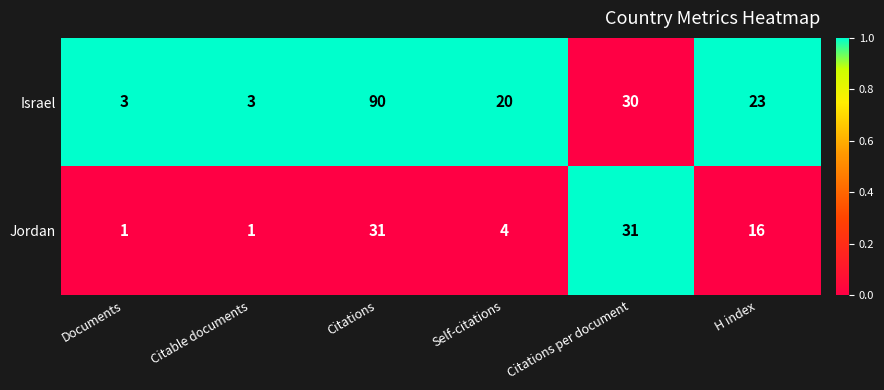

What is the total value across all series at Citable documents?

4